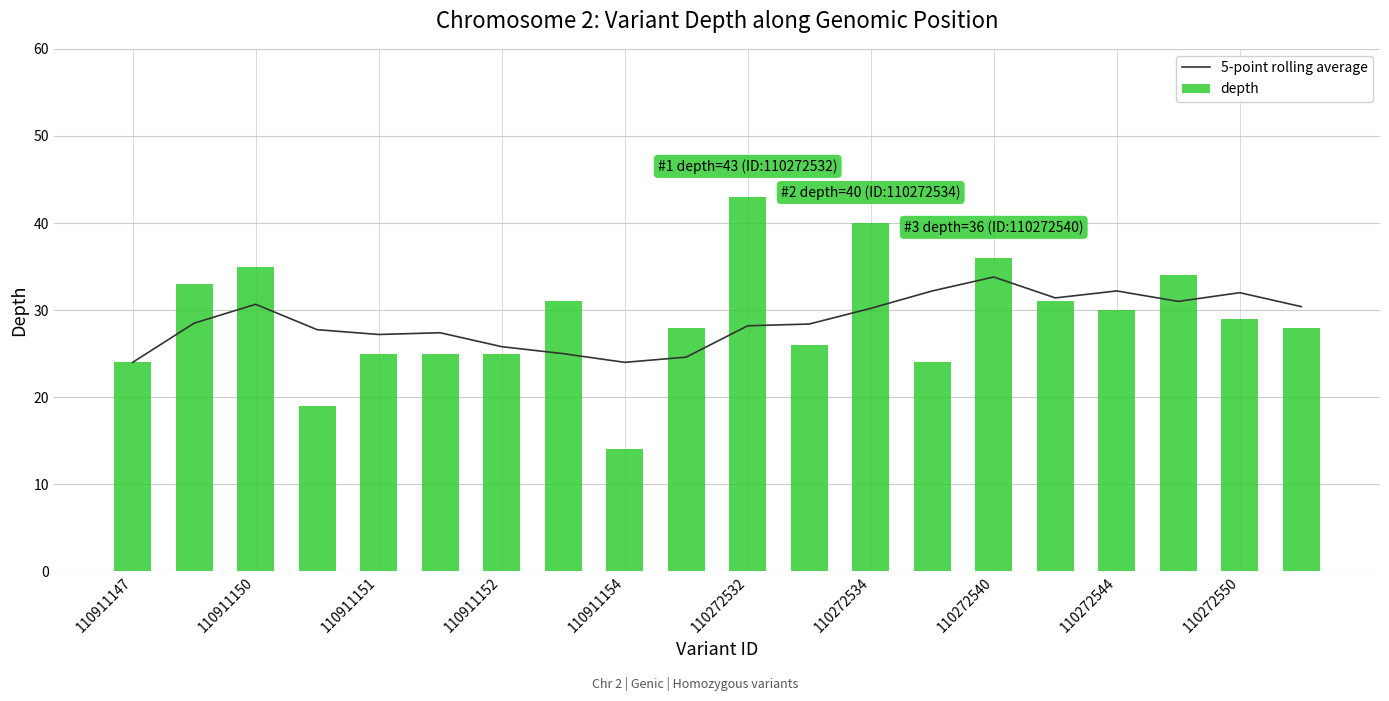

What is the highest value of the 5-point rolling average series?

33.8